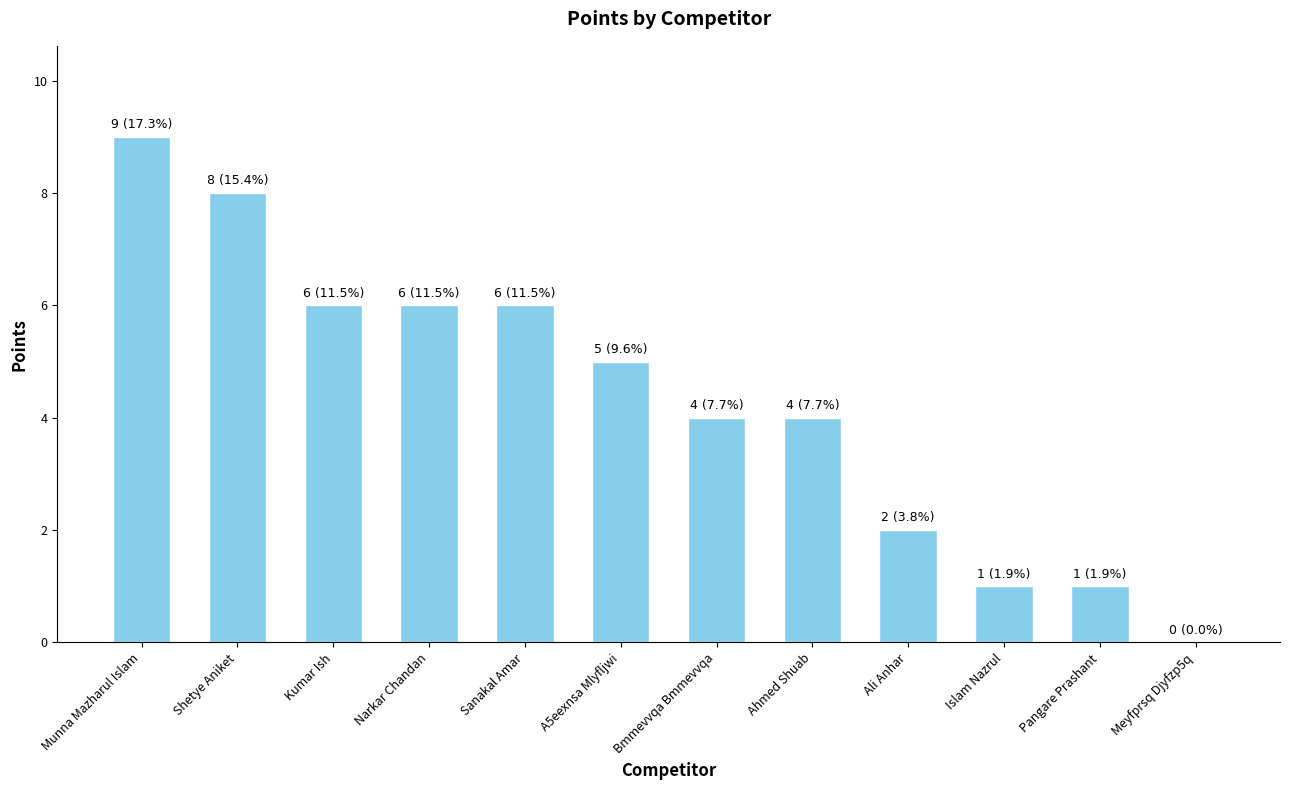

Approximately how many times larger is the value at Narkar Chandan compared to Munna Mazharul Islam?

0.7